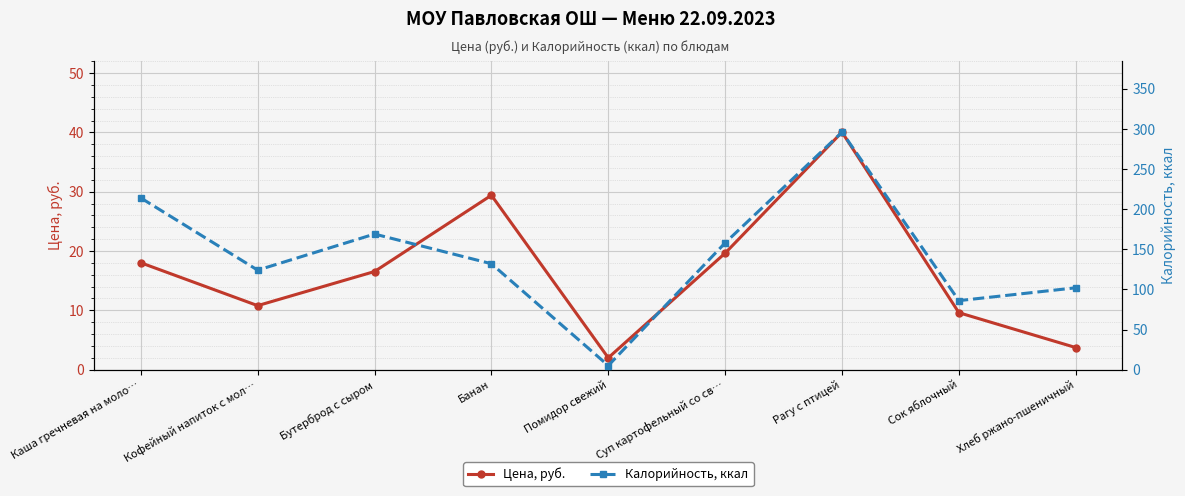

In Цена, руб., how many points are lower than both neighbors (excluding endpoints)?

2